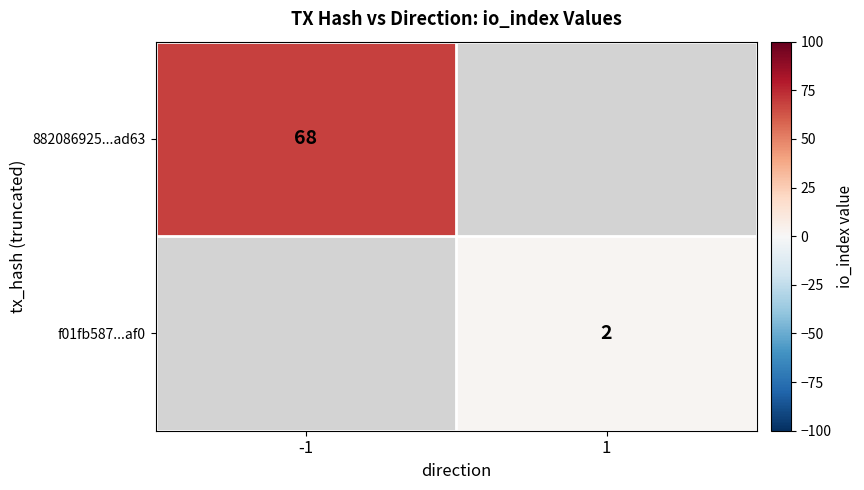

The value of 882086925...ad63 at -1 is 68. True or false?

True